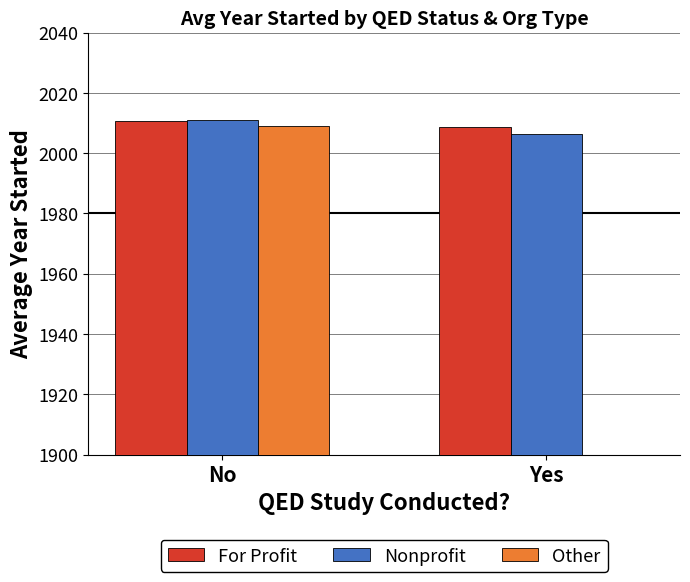

At which label is Other closest to 1004?

Yes